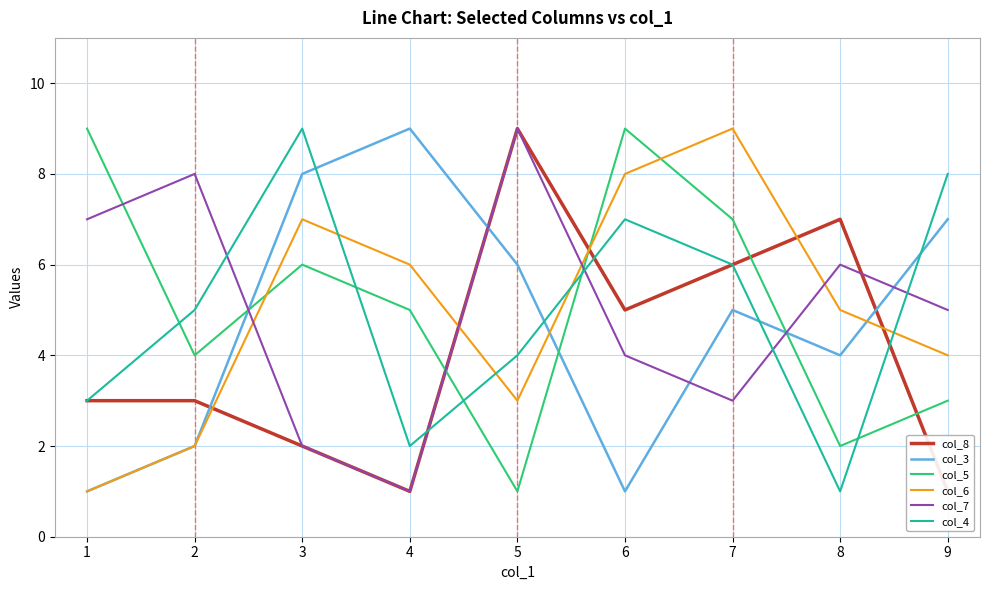

What is the difference between the col_4 values at 8 and 2?

4